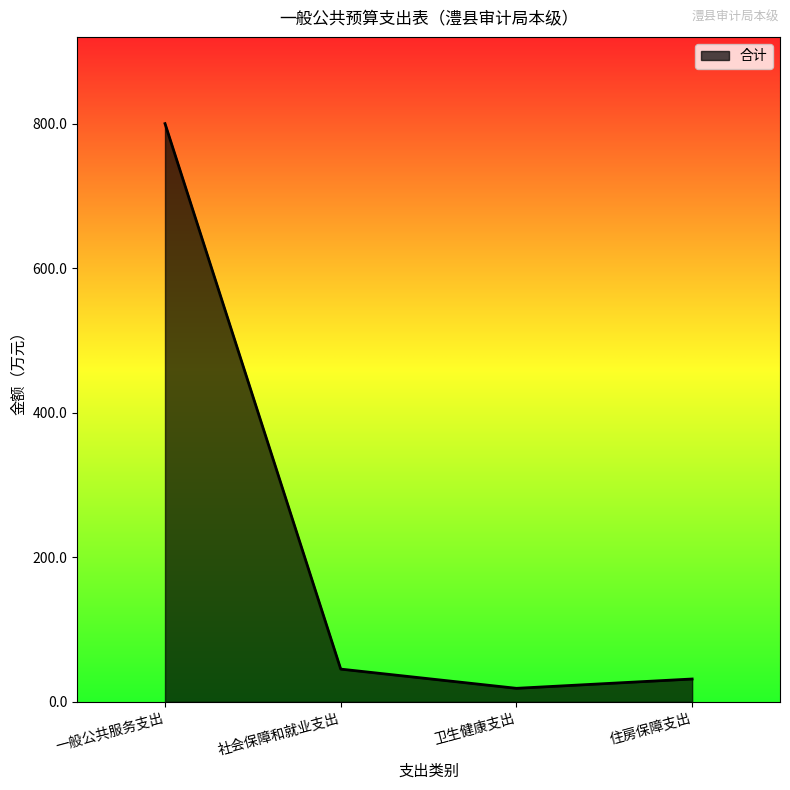

Reading left to right, what are all the values shown in this chart?

一般公共服务支出=800.1	社会保障和就业支出=45.4	卫生健康支出=18.8	住房保障支出=31.7